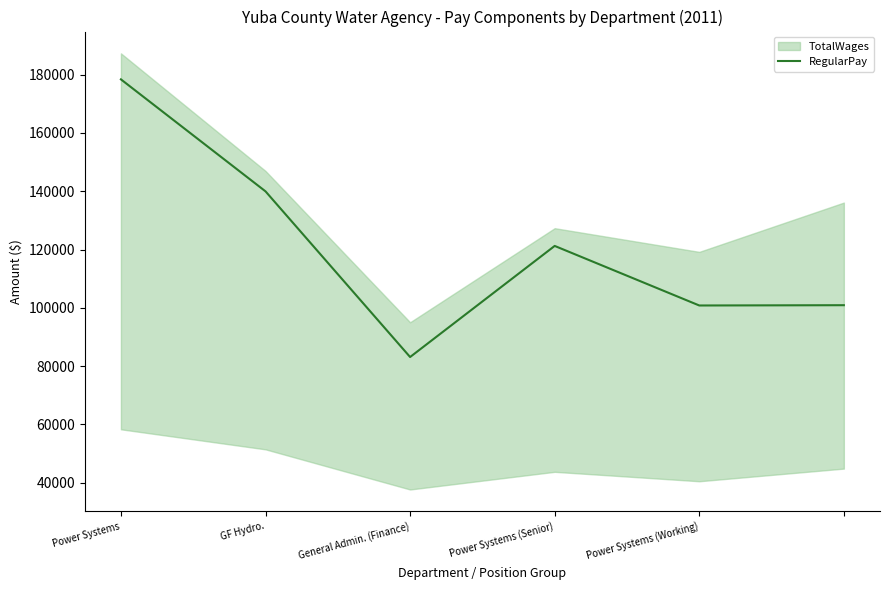

At which label does RegularPay reach its minimum?

General Admin. (Finance)